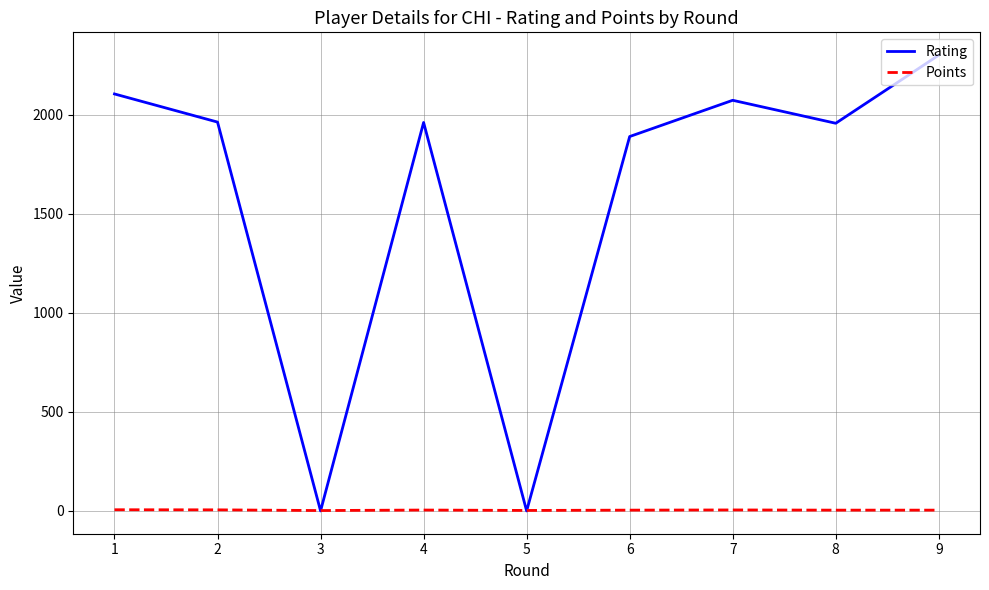

What is the maximum value shown in the chart?

2301.0